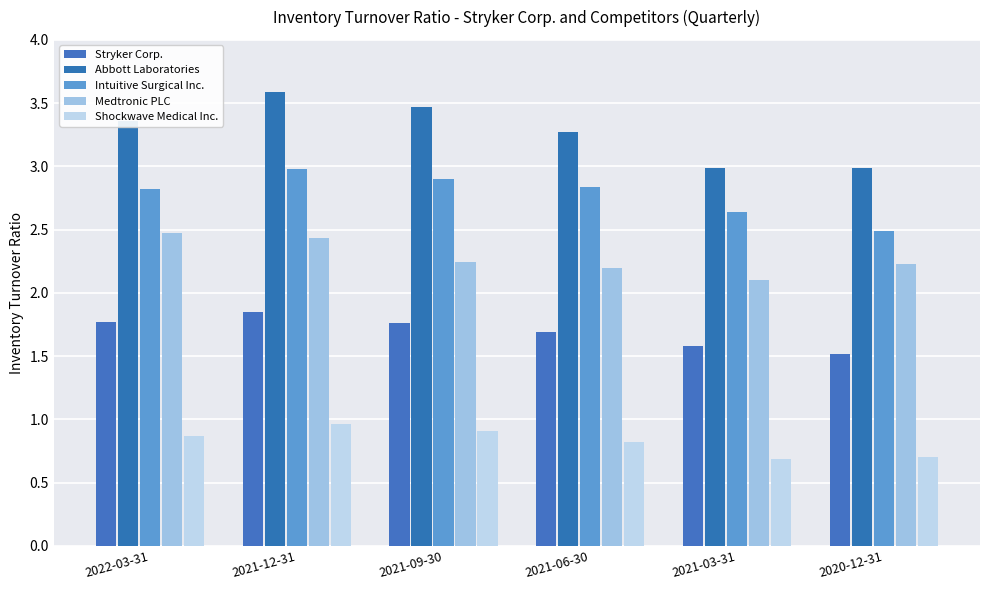

What is the average value of the Shockwave Medical Inc. series?

0.8